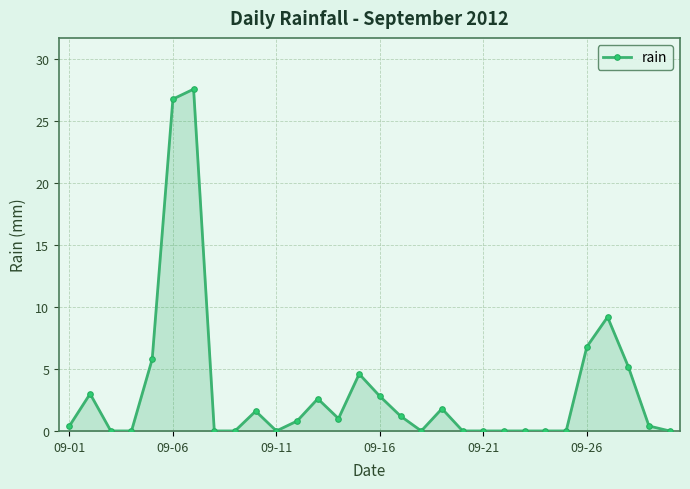

Reading left to right, what are all the values shown in this chart?

0.4	3.0	0.0	0.0	5.8	26.8	27.6	0.0	0.0	1.6	0.0	0.8	2.6	1.0	4.6	2.8	1.2	0.0	1.8	0.0	0.0	0.0	0.0	0.0	0.0	6.8	9.2	5.2	0.4	0.0